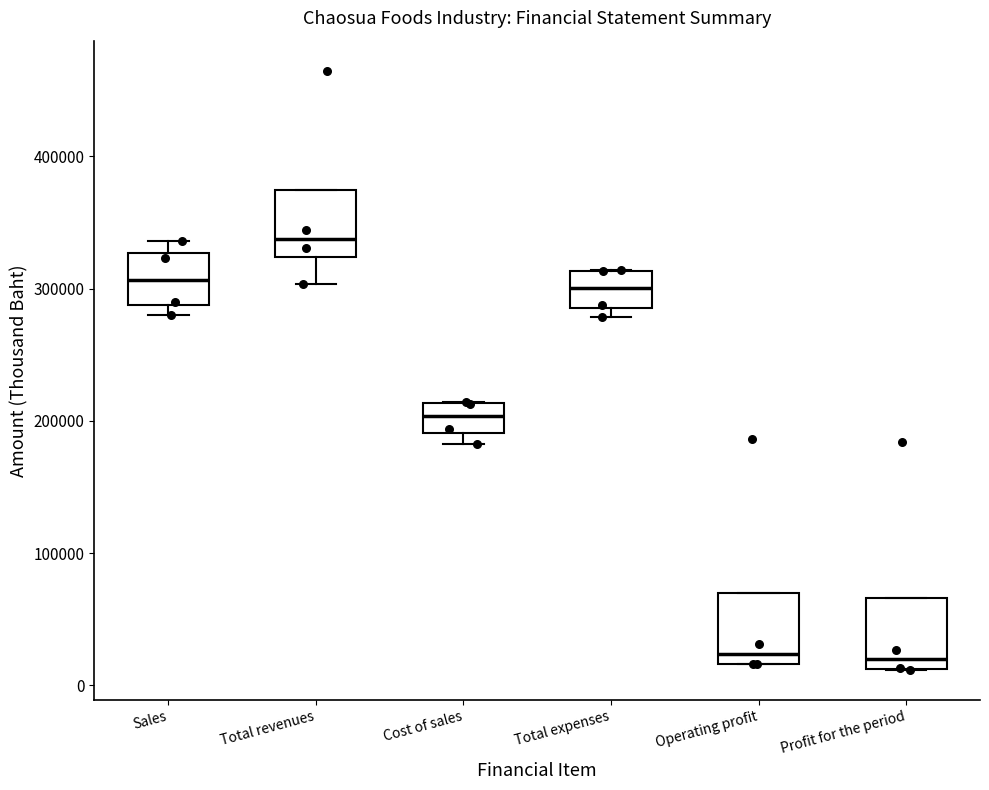

Reading left to right, transcribe this box plot: for each box, give where its median line is, the range the box spans, and where its two whiskers end, as read against the y-axis. The values are not printed on the chart, so give them approximately, as read against the axis.

Sales: median 310000, box 290000 to 330000, whiskers 280000 to 340000
Total revenues: median 340000, box 320000 to 370000, whiskers 300000 to 370000
Cost of sales: median 200000, box 190000 to 210000, whiskers 180000 to 210000
Total expenses: median 300000, box 290000 to 310000, whiskers 280000 to 310000
Operating profit: median 20000 (just above the box's lower edge), box 20000 to 70000, whiskers 20000 to 70000
Profit for the period: median 20000, box 10000 to 70000, whiskers 10000 to 70000